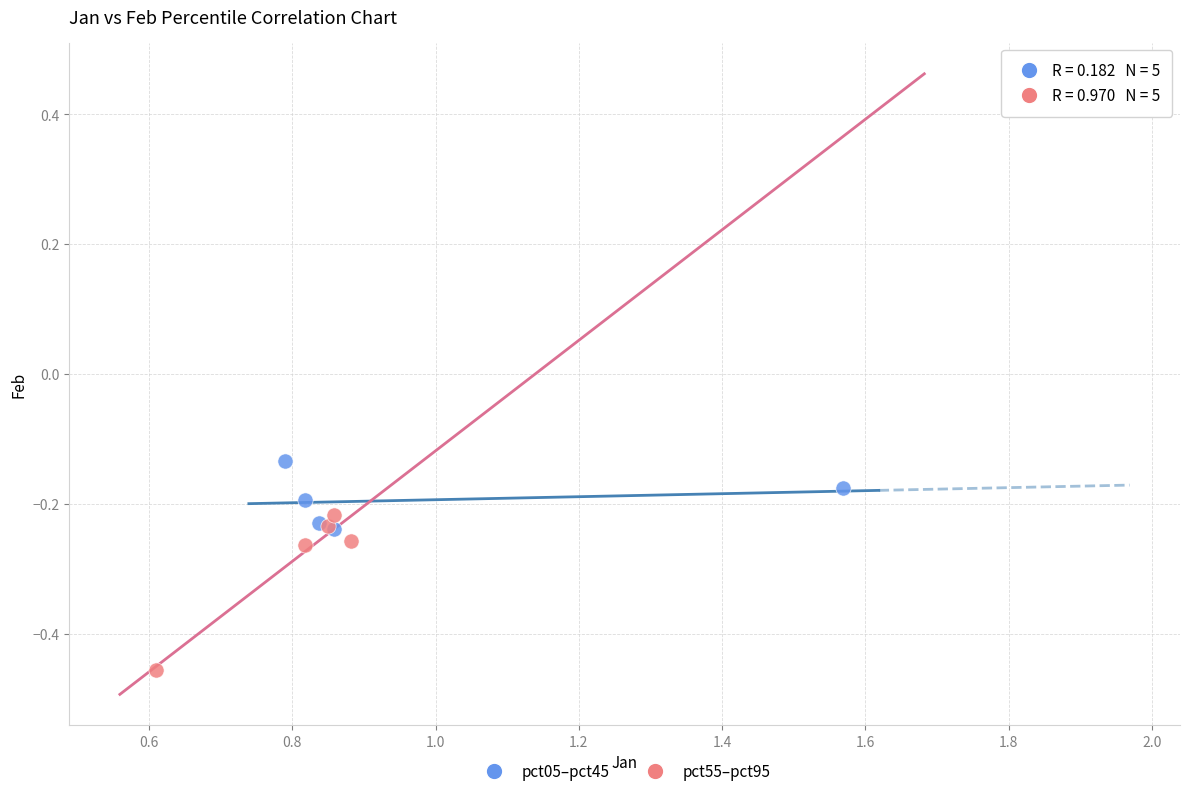

Which series reaches the maximum Y coordinate?

pct05–pct45